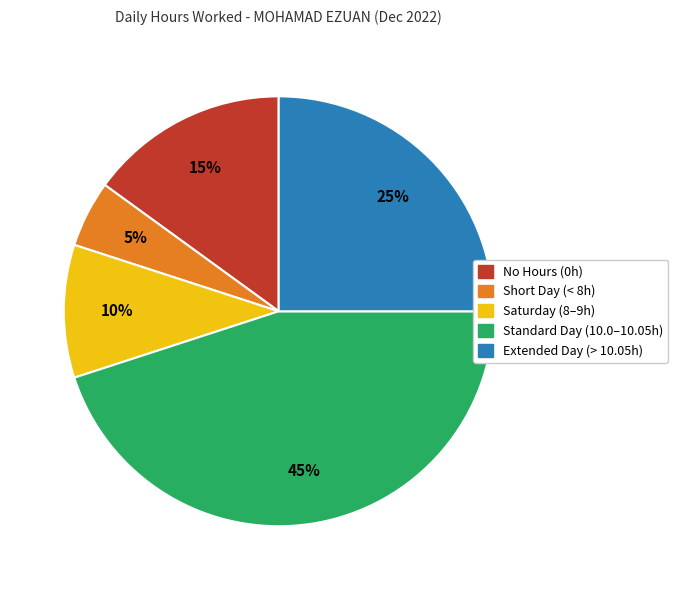

To the nearest percent, what is the difference between the largest and smallest slice percentages?

40%